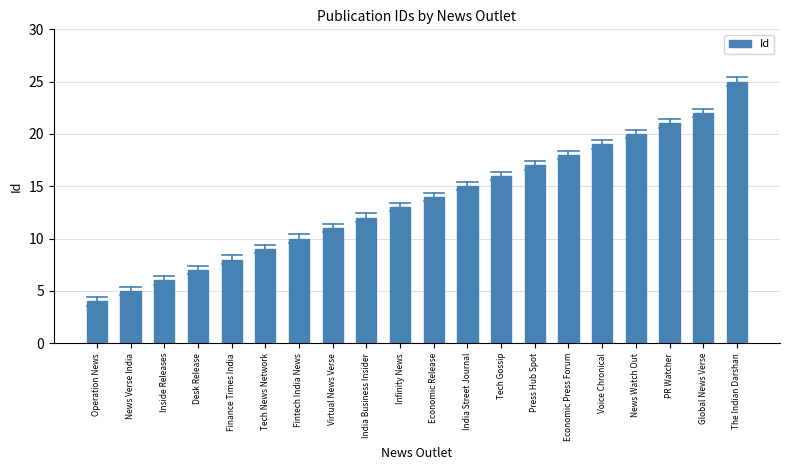

What is the average value?

14